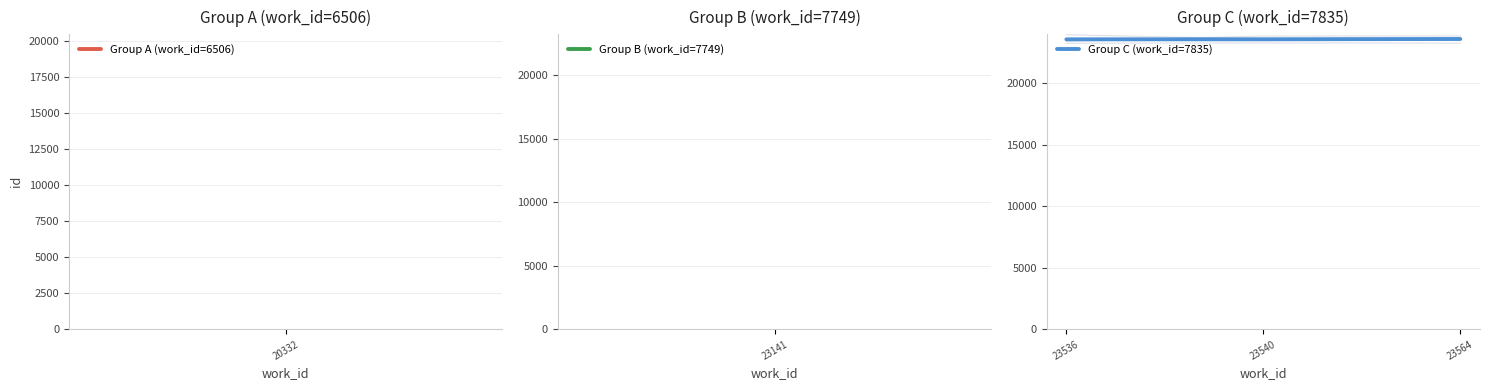

What is the average value?

23547